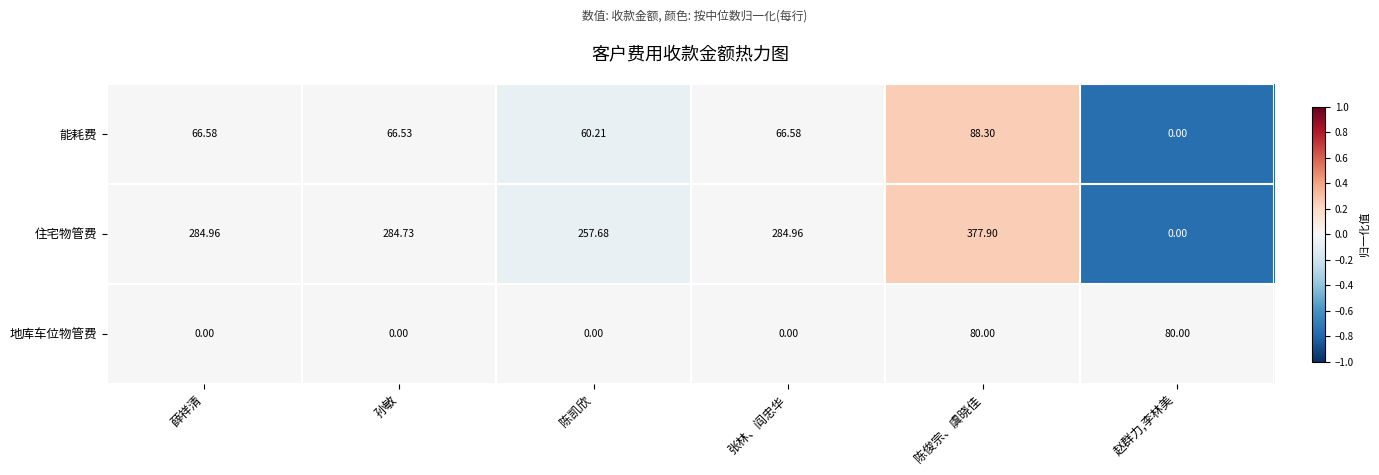

At which category does the chart reach its peak across all series?

陈俊宗、虞晓佳